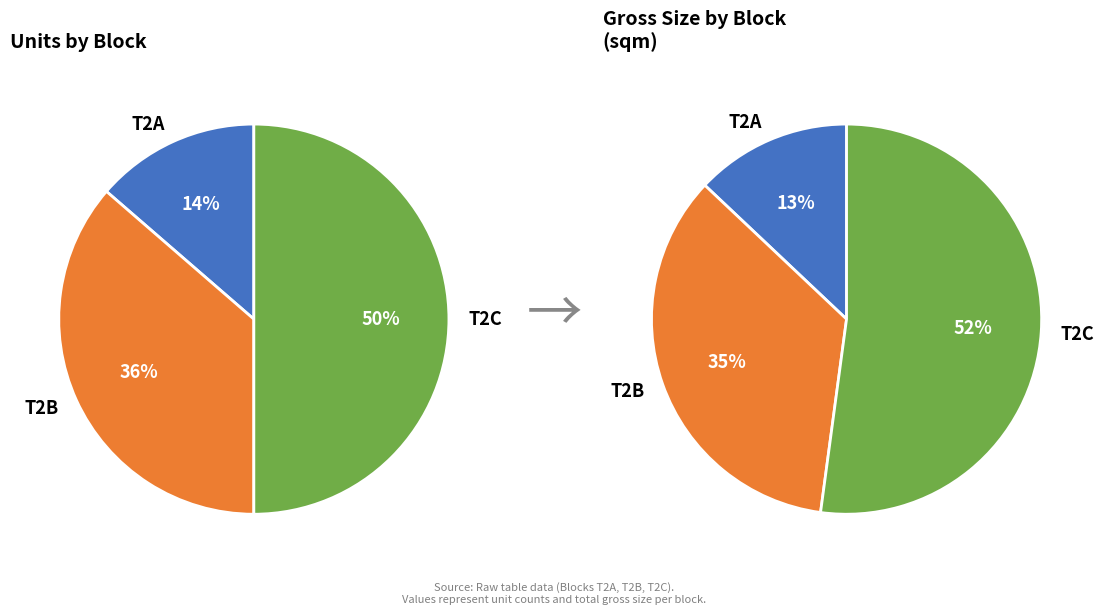

Does T2C represent more than half of the total?

No